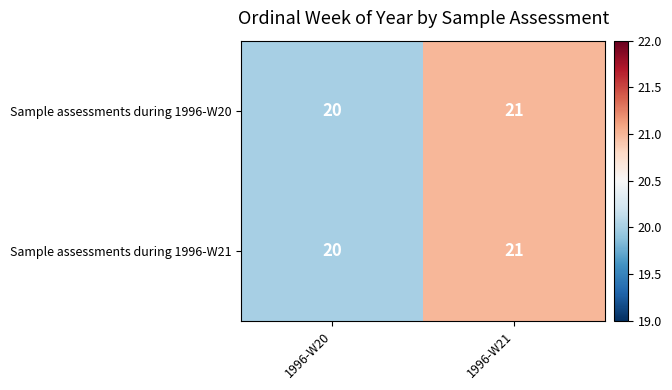

The value of Sample assessments during 1996-W20 at 1996-W20 is 20. True or false?

True